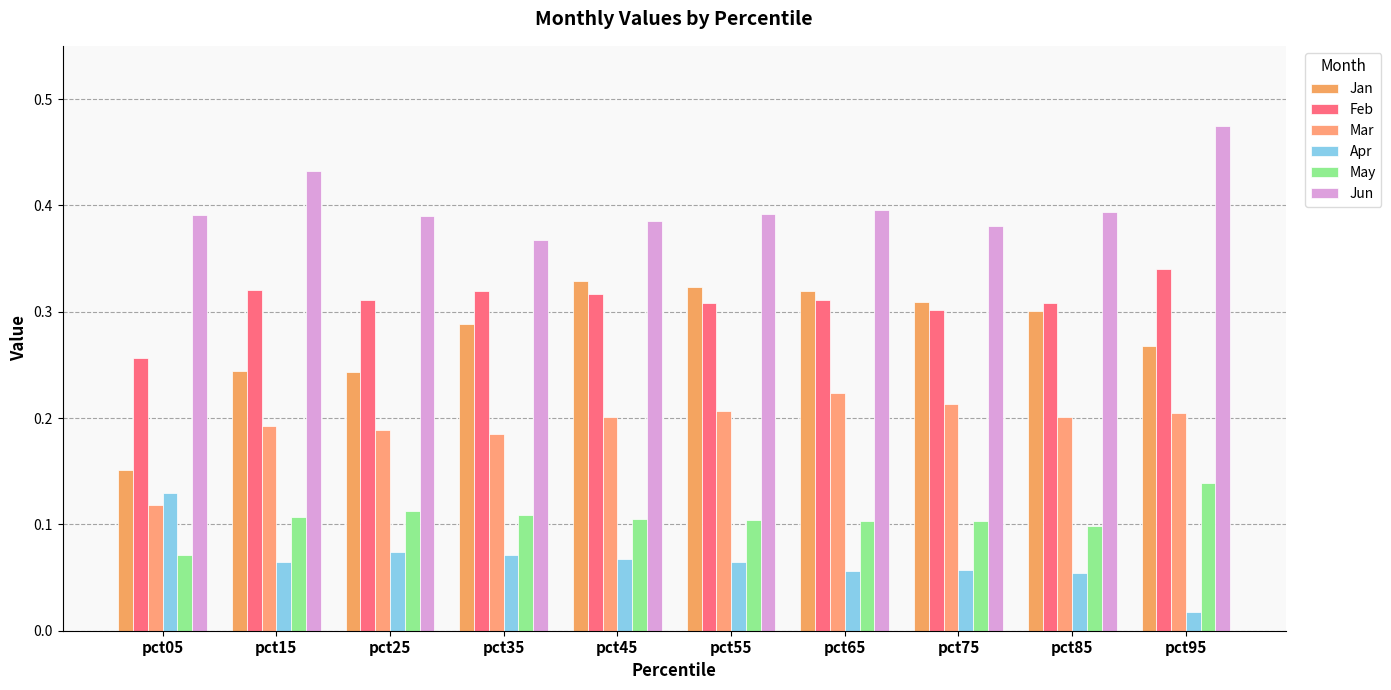

How many bars are there in each group?

6